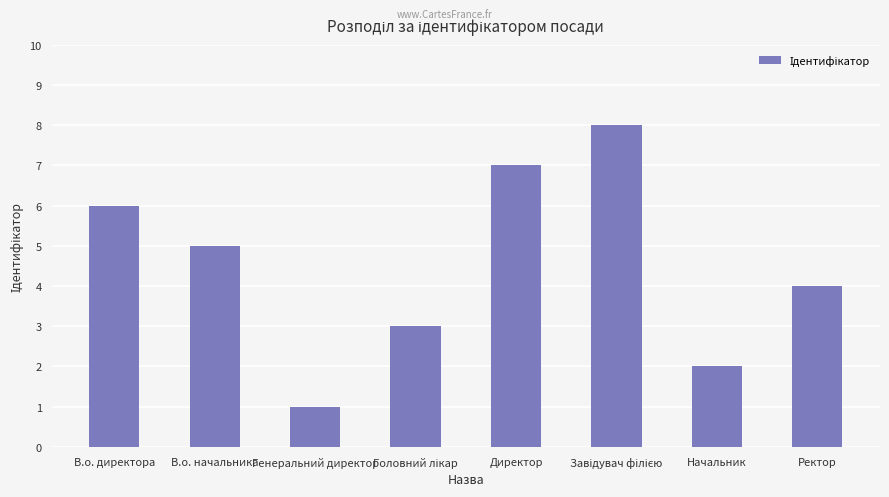

What is the label of the 8th bar from the left?

Ректор